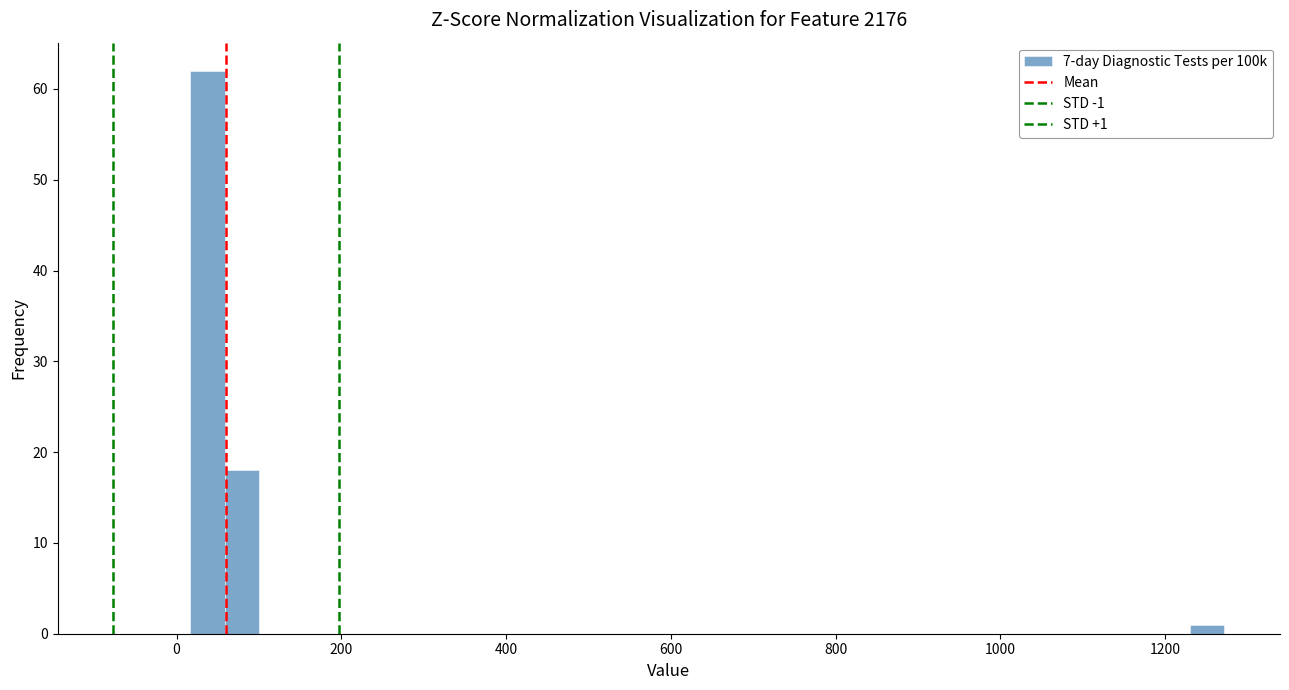

Read against the x-axis, roughly where is the centre of the tallest bar?

40